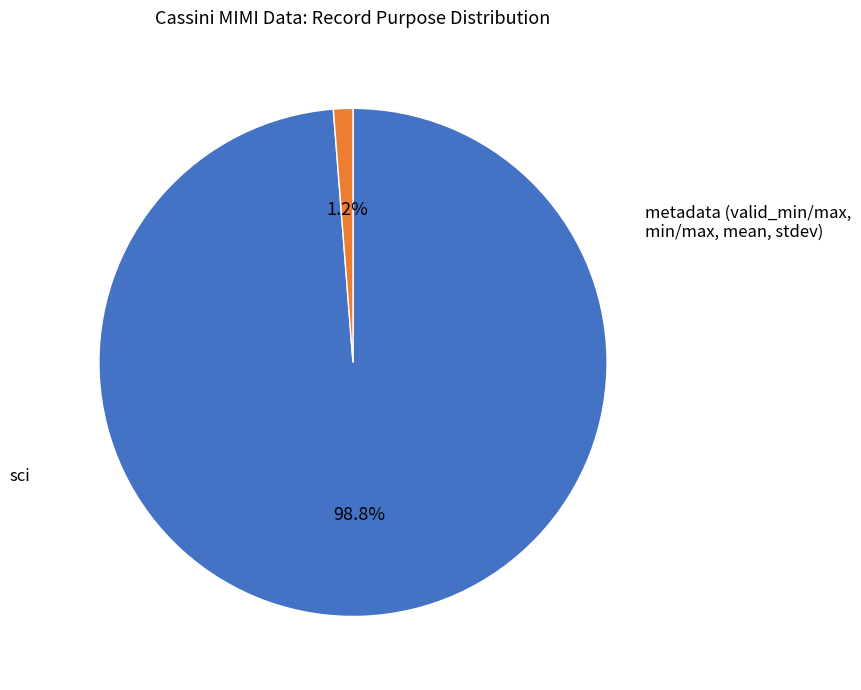

Count the number of slices in the pie.

2